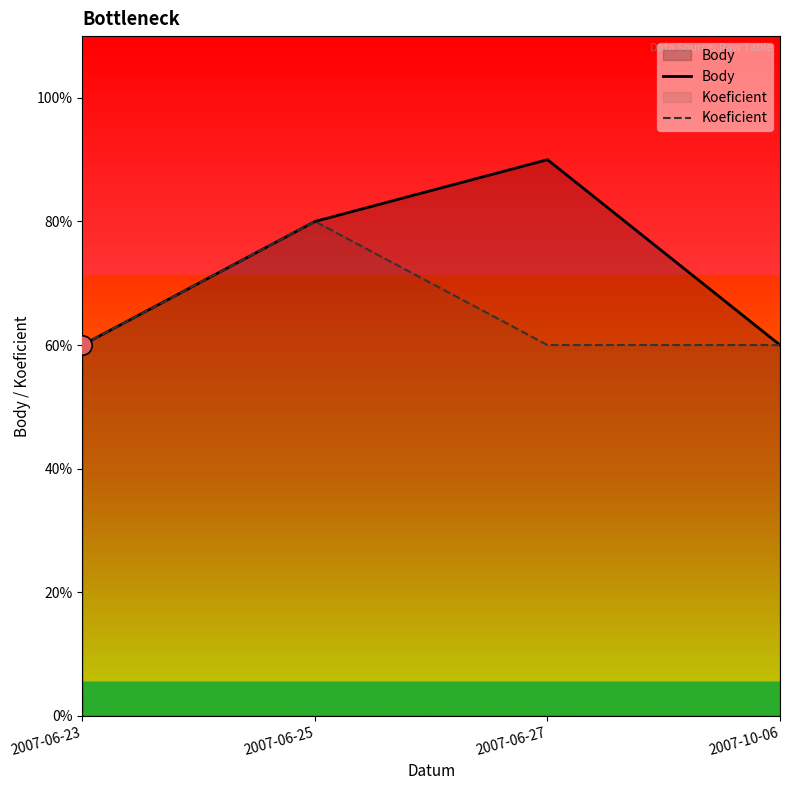

Rank the series at 2007-06-27 from lowest to highest value.

Koeficient, Body